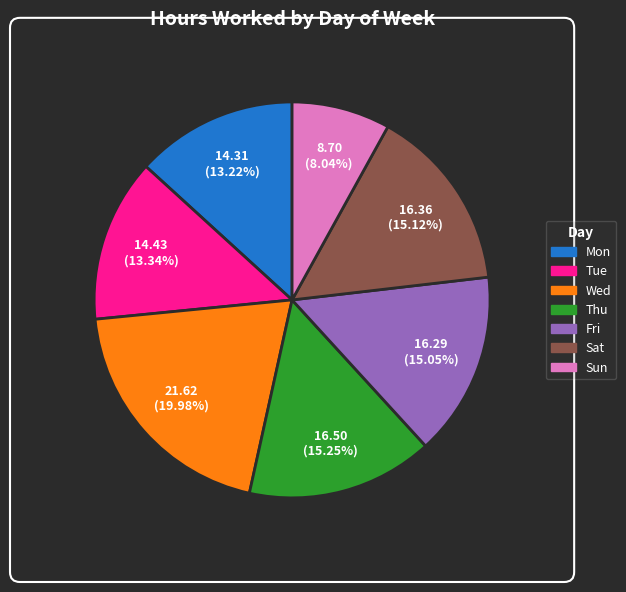

What is the total percentage of Wed and Sat?

35.1%